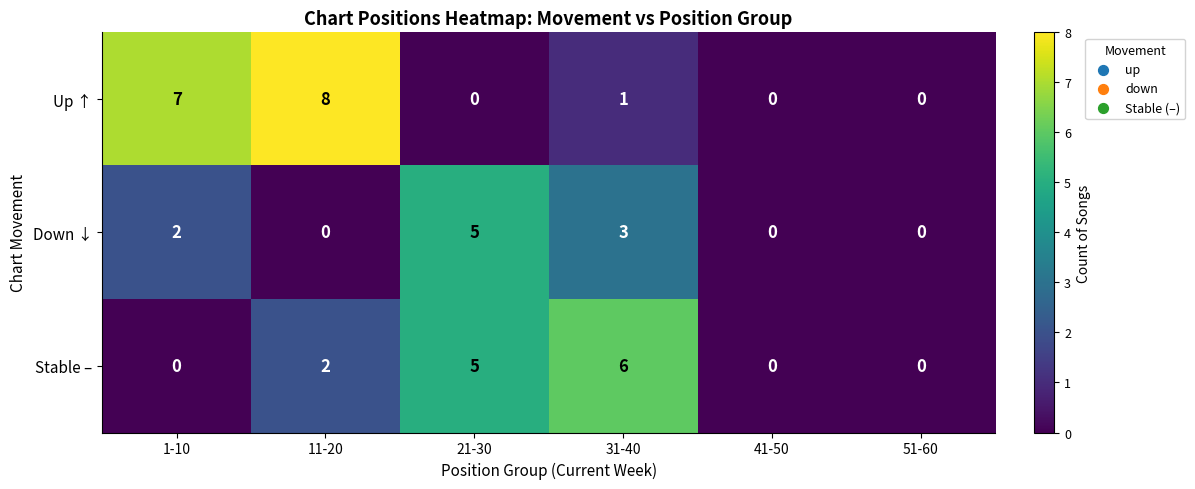

Count the Up ↑ values in the range 0 to 7.

5